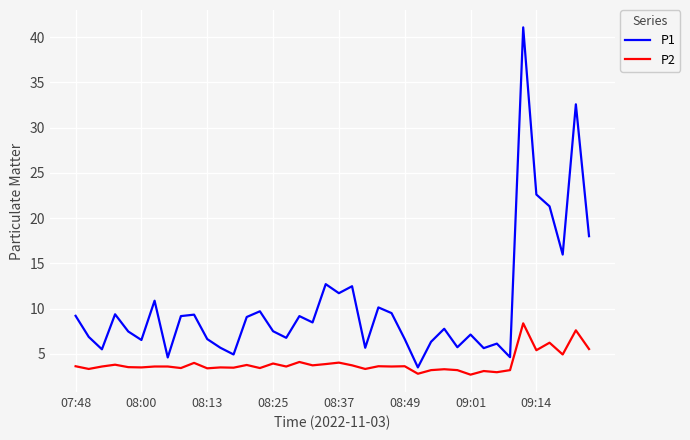

What is the smallest value displayed?

2.7